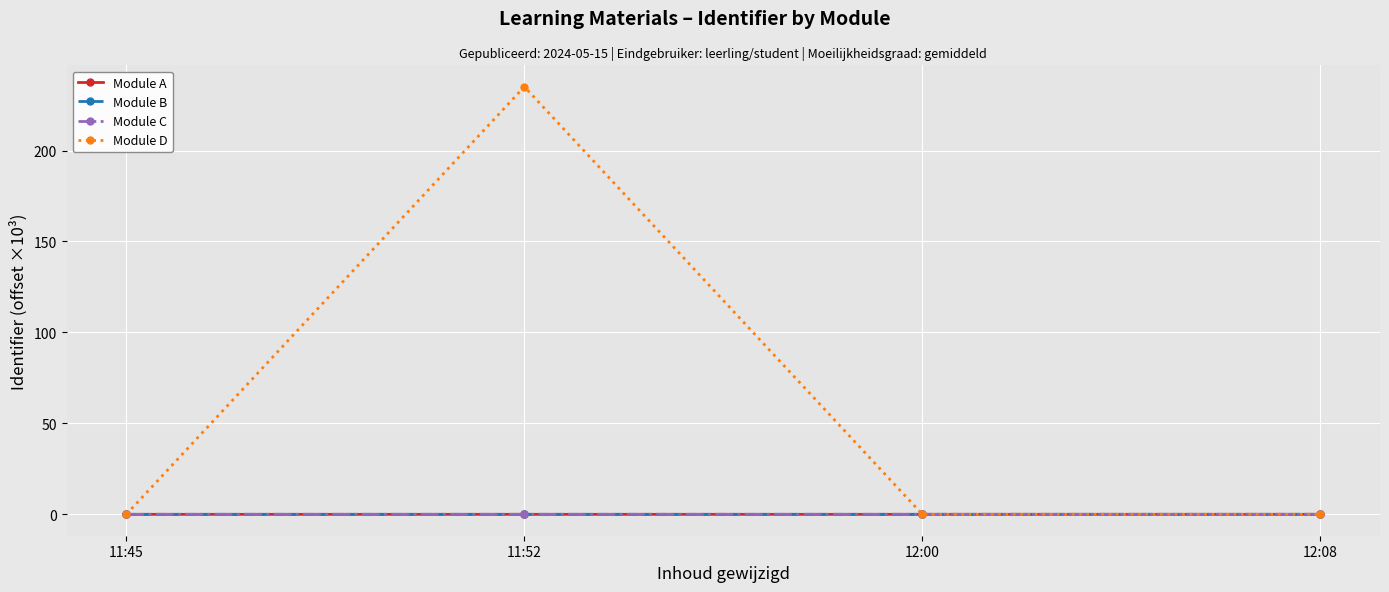

Which series has the largest range (max minus min)?

Module D